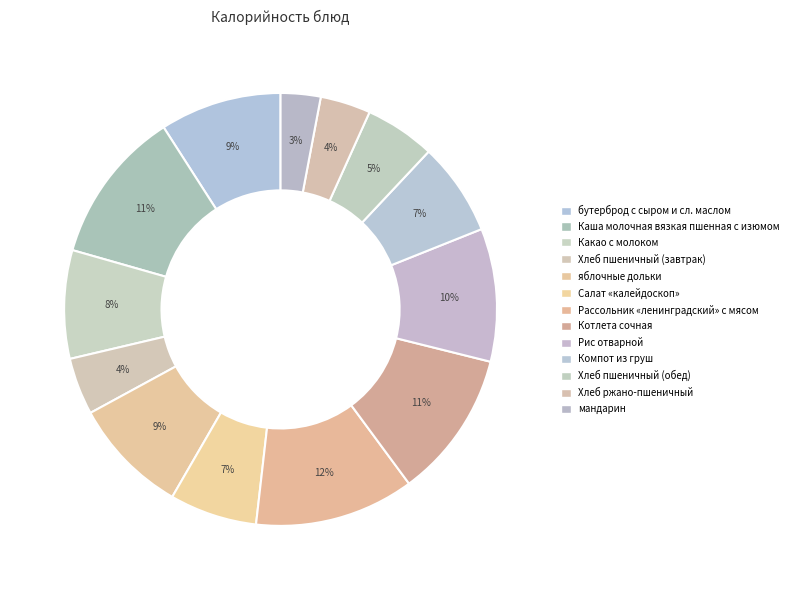

Rank the categories by value from lowest to highest.

мандарин, Хлеб ржано-пшеничный, Хлеб пшеничный (завтрак), Хлеб пшеничный (обед), Салат «калейдоскоп», Компот из груш, Какао с молоком, яблочные дольки, бутерброд с сыром и сл. маслом, Рис отварной, Котлета сочная, Каша молочная вязкая пшенная с изюмом, Рассольник «ленинградский» с мясом